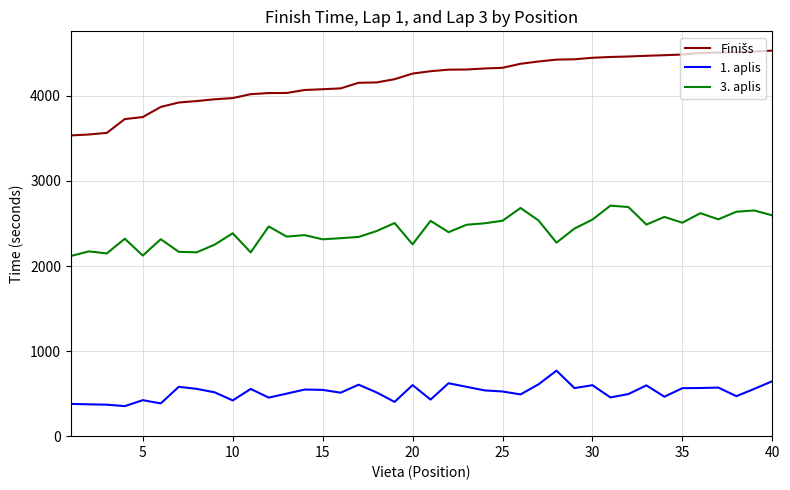

What is the maximum value shown in the chart?

4532